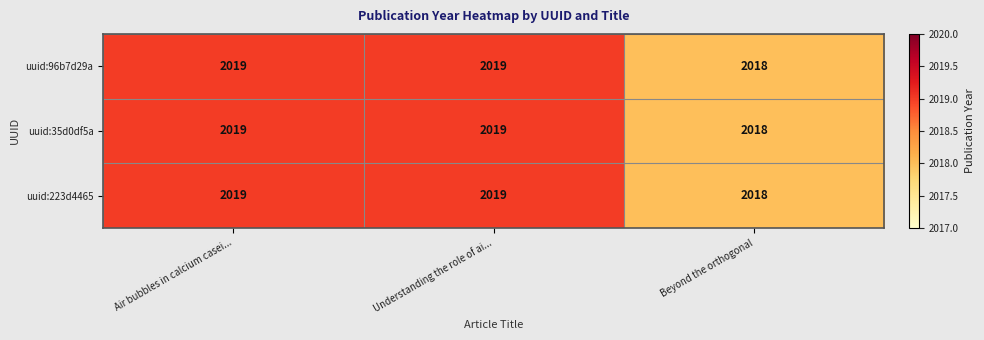

Is it true that uuid:223d4465 equals 2019 at Understanding the role of ai...?

True